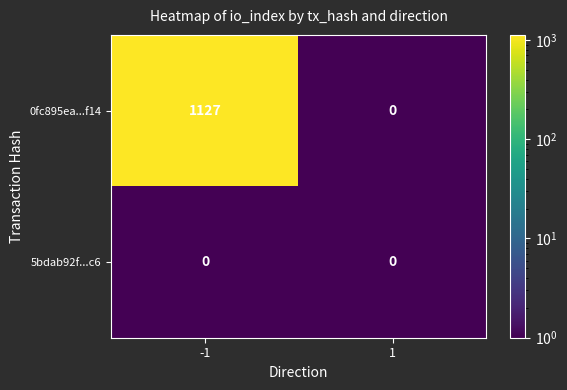

What is the smallest value displayed?

0